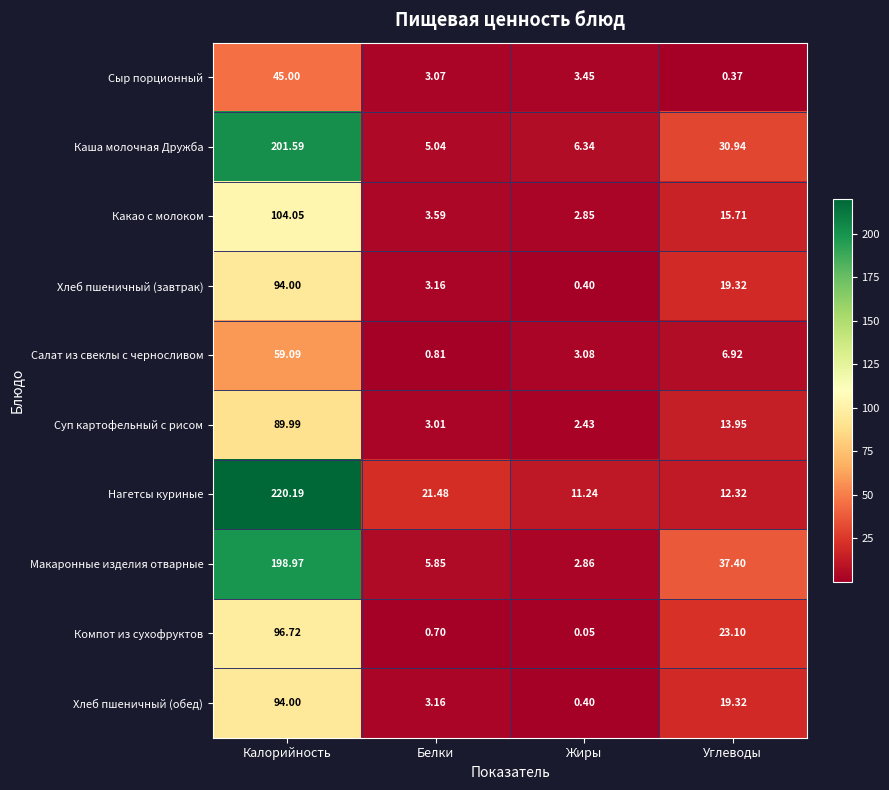

At which label does Суп картофельный с рисом first exceed 13?

Калорийность